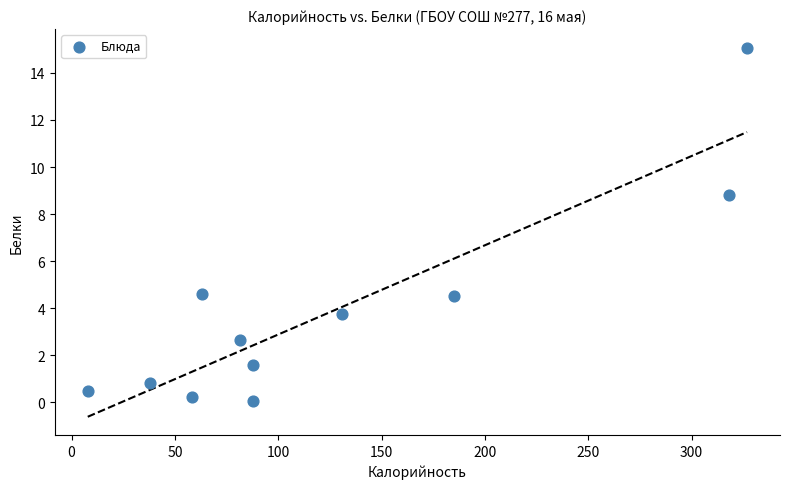

What Y value in the scatter plot is closest to 7?

8.8